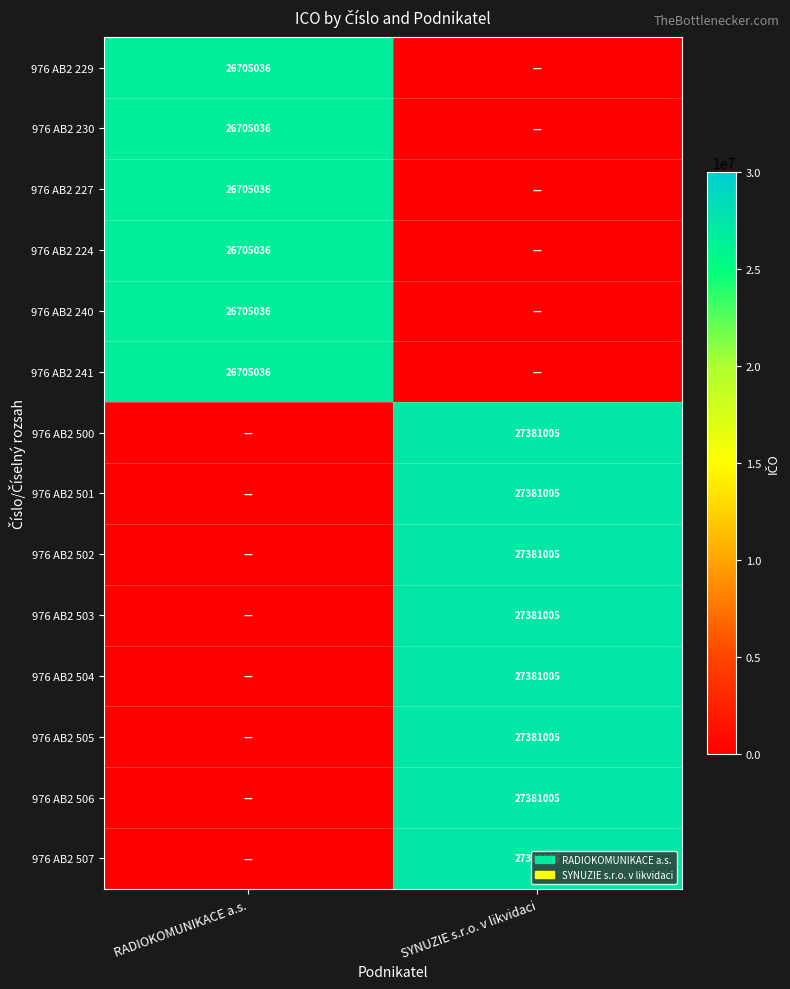

At which category is the sum across all series the highest?

SYNUZIE s.r.o. v likvidaci